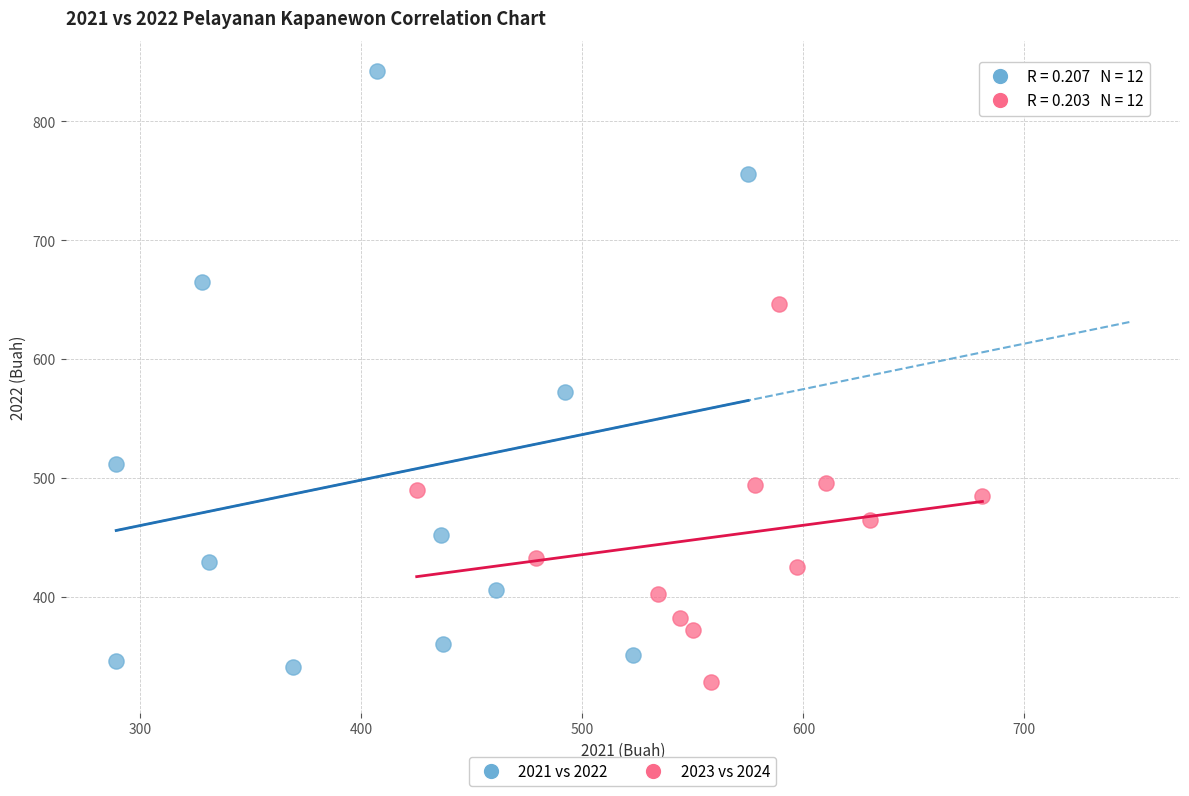

Which series contains the highest Y value?

2021 vs 2022